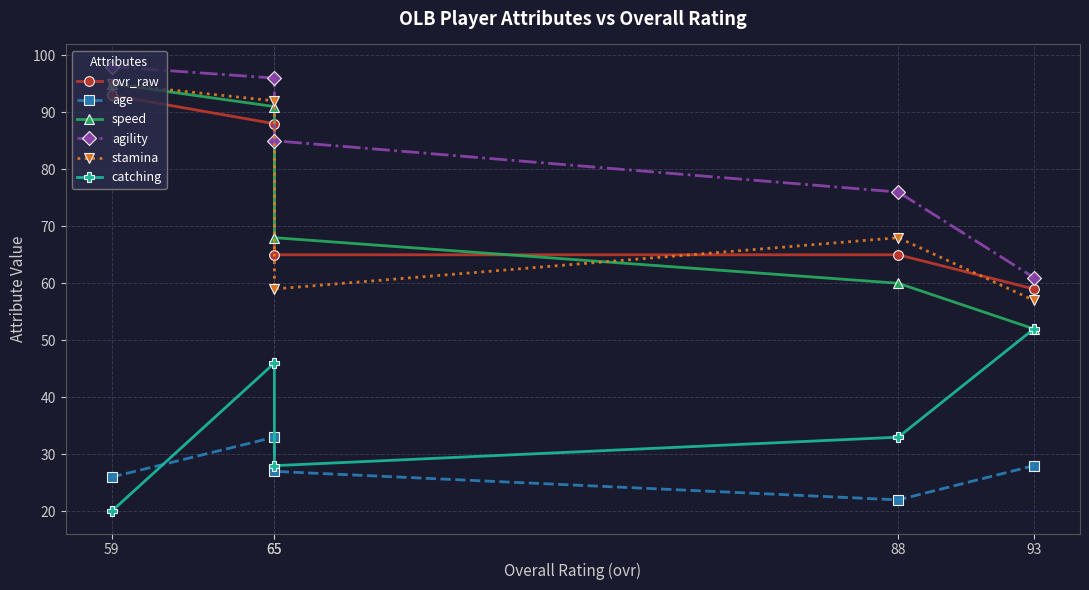

At which label does ovr_raw reach its minimum?

93